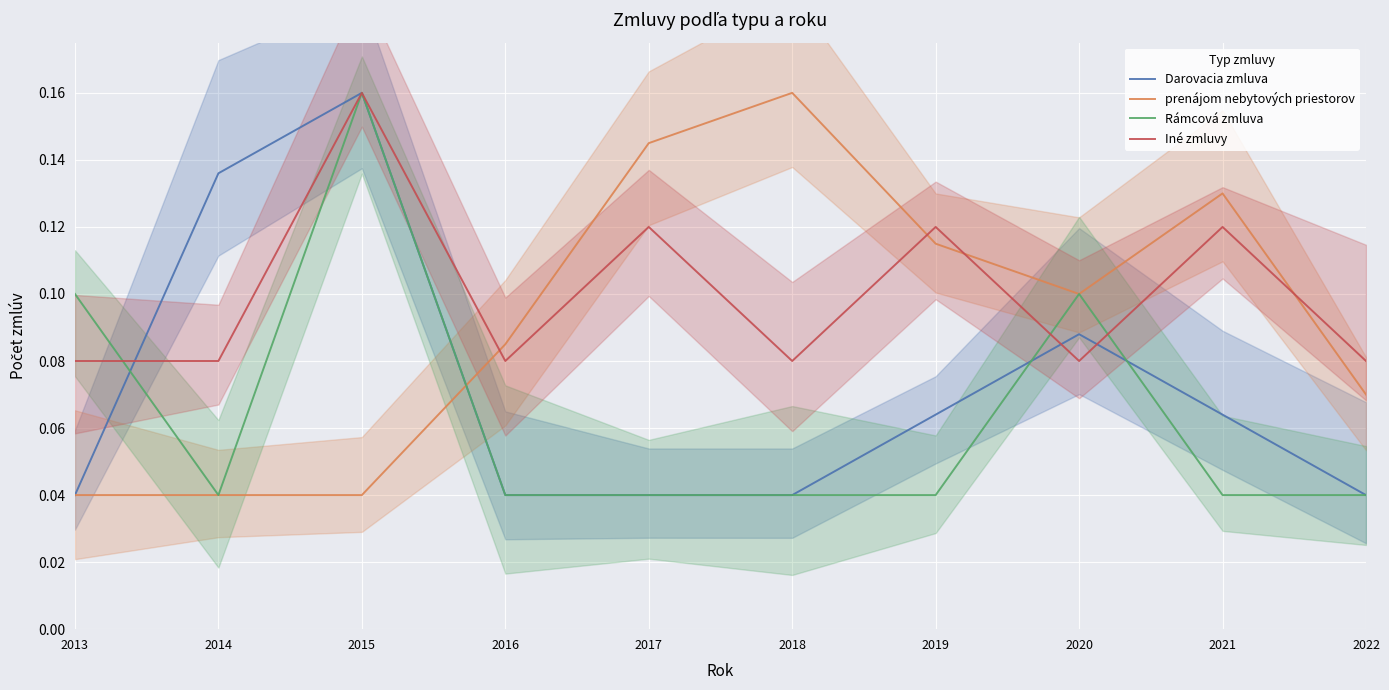

Where do Rámcová zmluva and prenájom nebytových priestorov first cross each other?

2015 and 2016